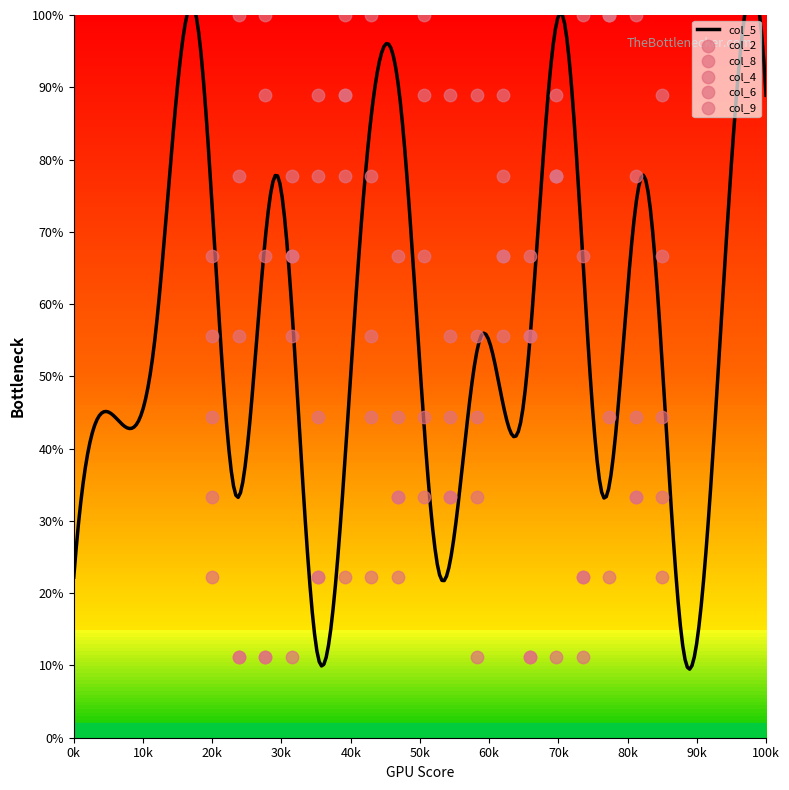

Which series has the largest Y range (max minus min)?

col_2